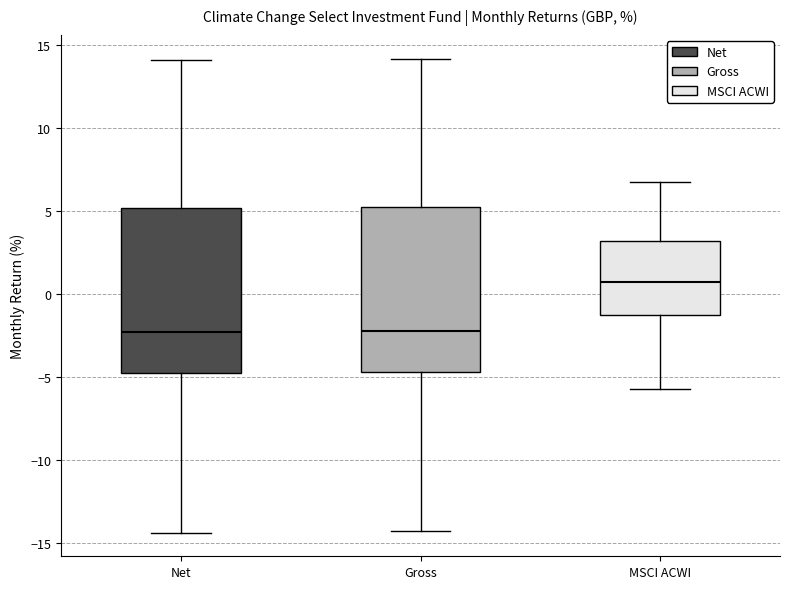

Which box has the highest median line?

MSCI ACWI